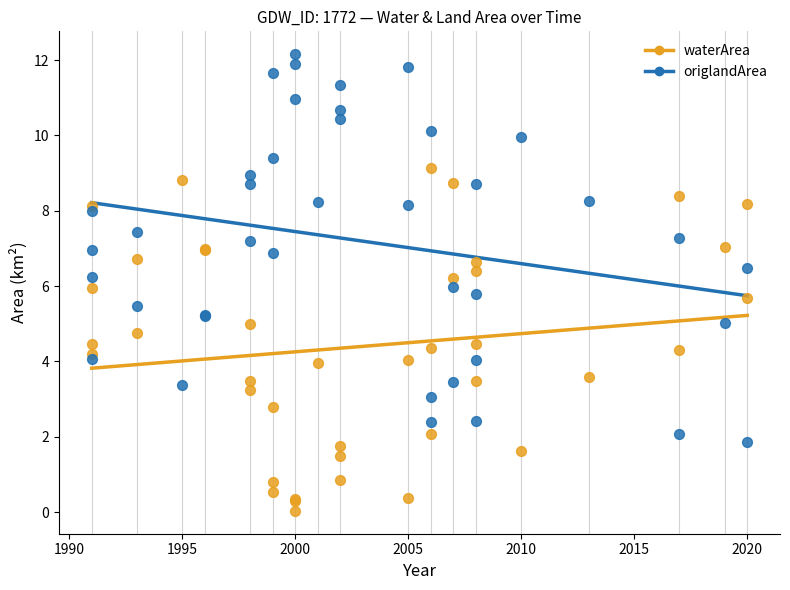

Which series contains the lowest Y value?

waterArea